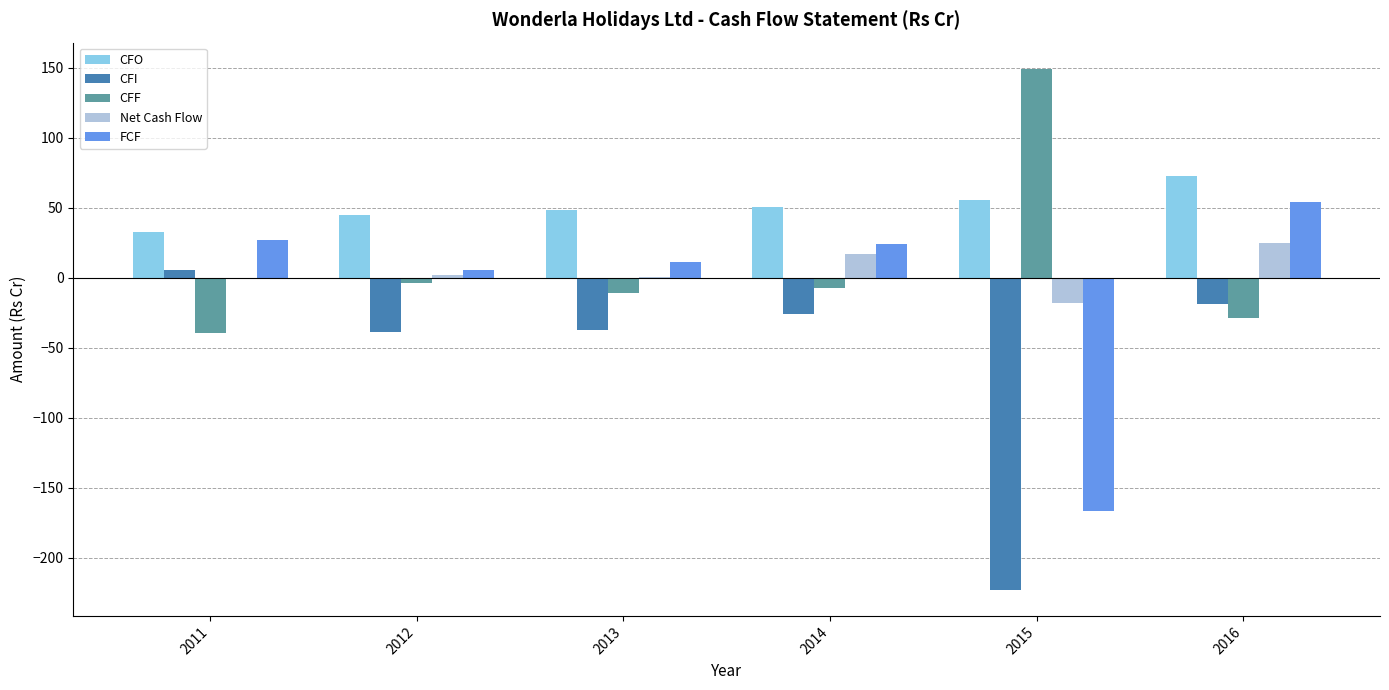

What is the approximate value of CFF at 2014?

-7.1